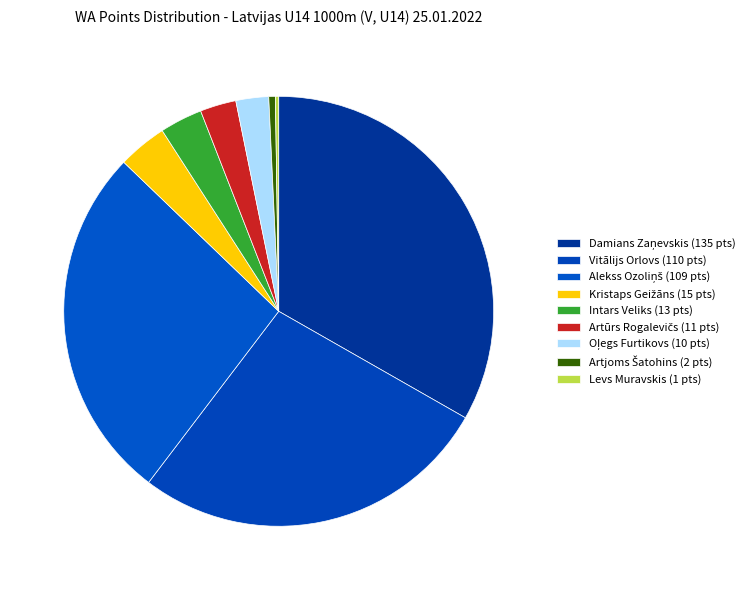

Is it true that Damians Zaņevskis is 33% of the pie?

True